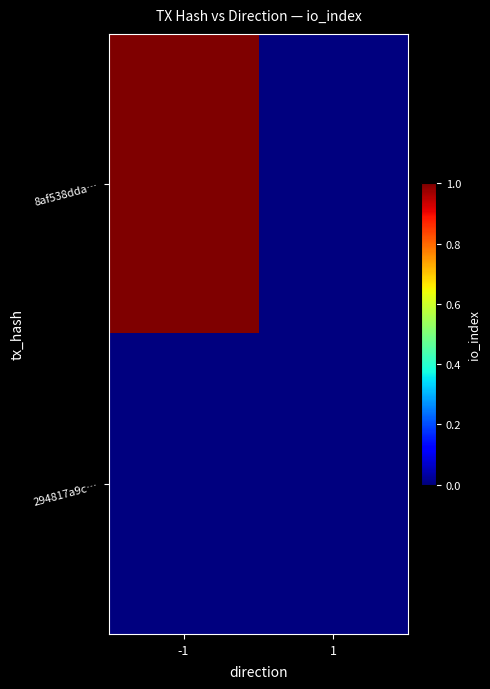

At how many categories does at least one series exceed 0?

1